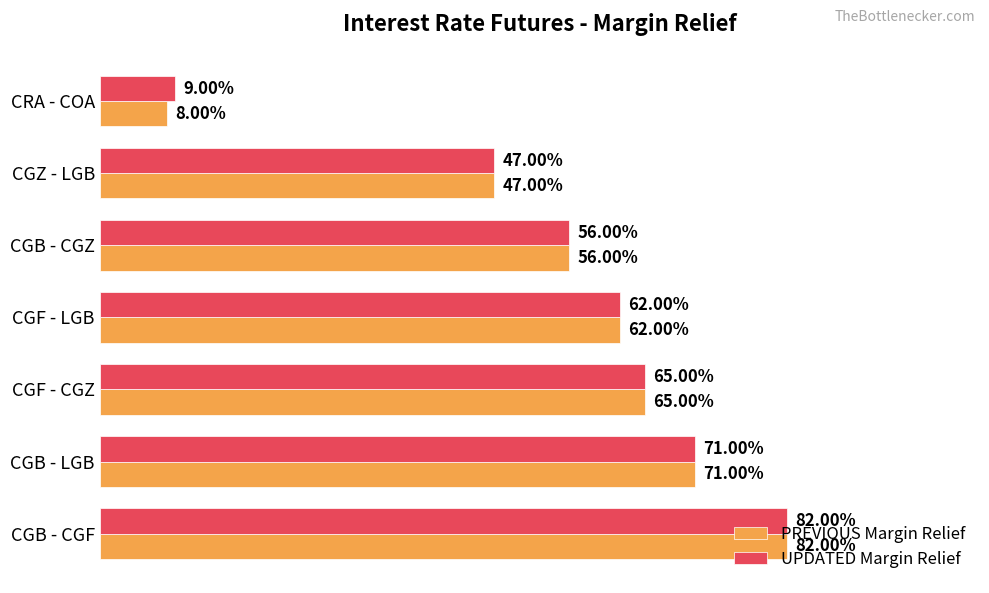

What are all the series names shown in the legend?

PREVIOUS Margin Relief, UPDATED Margin Relief